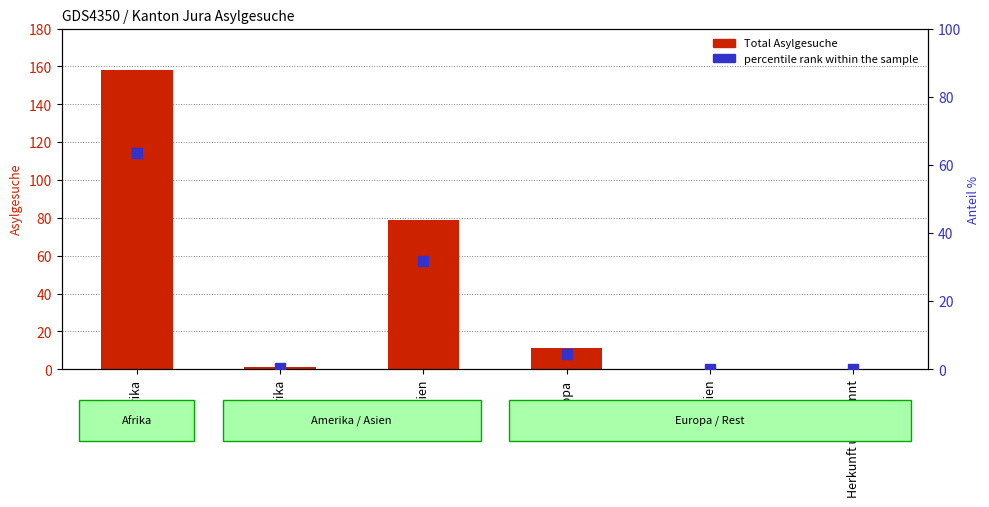

At how many categories does at least one series exceed 54?

2